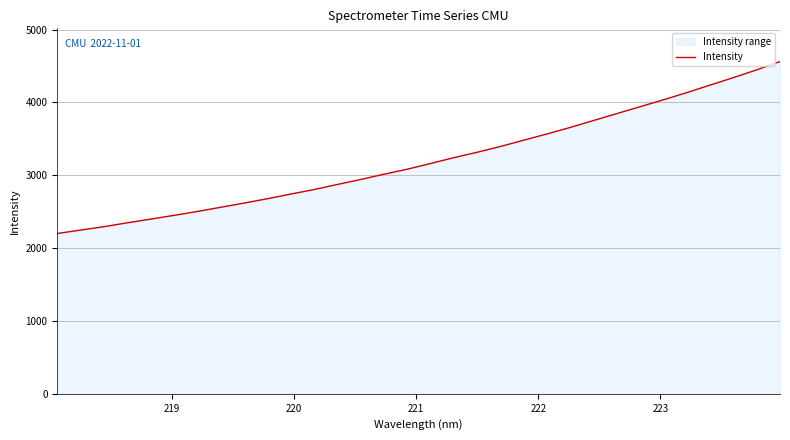

What is the smallest value displayed?

2200.2